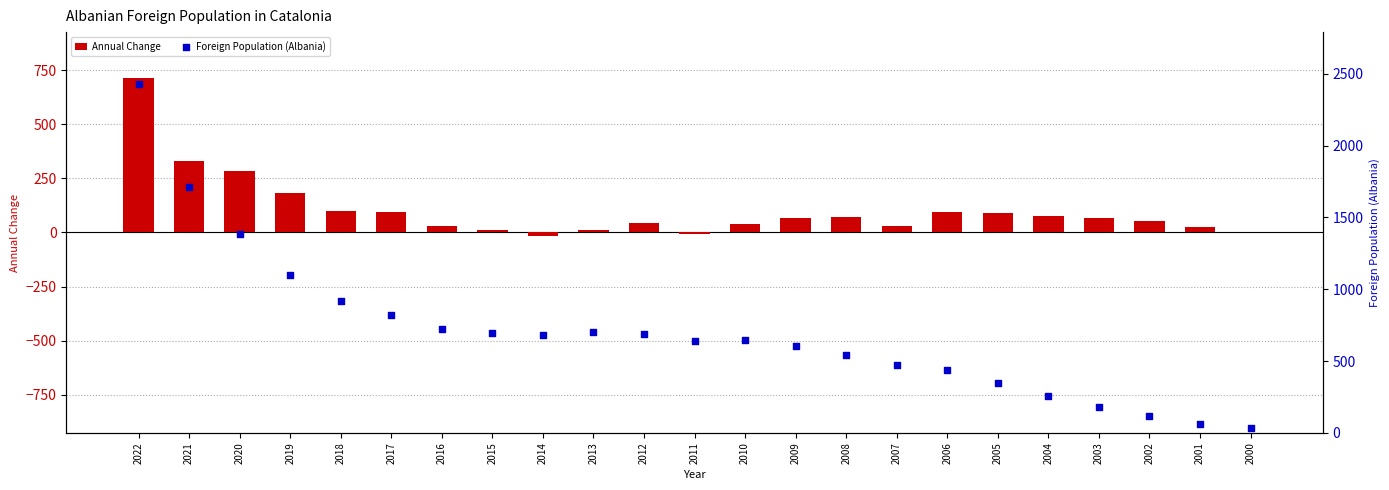

Which series has the largest total across all categories?

Foreign Population (Albania)